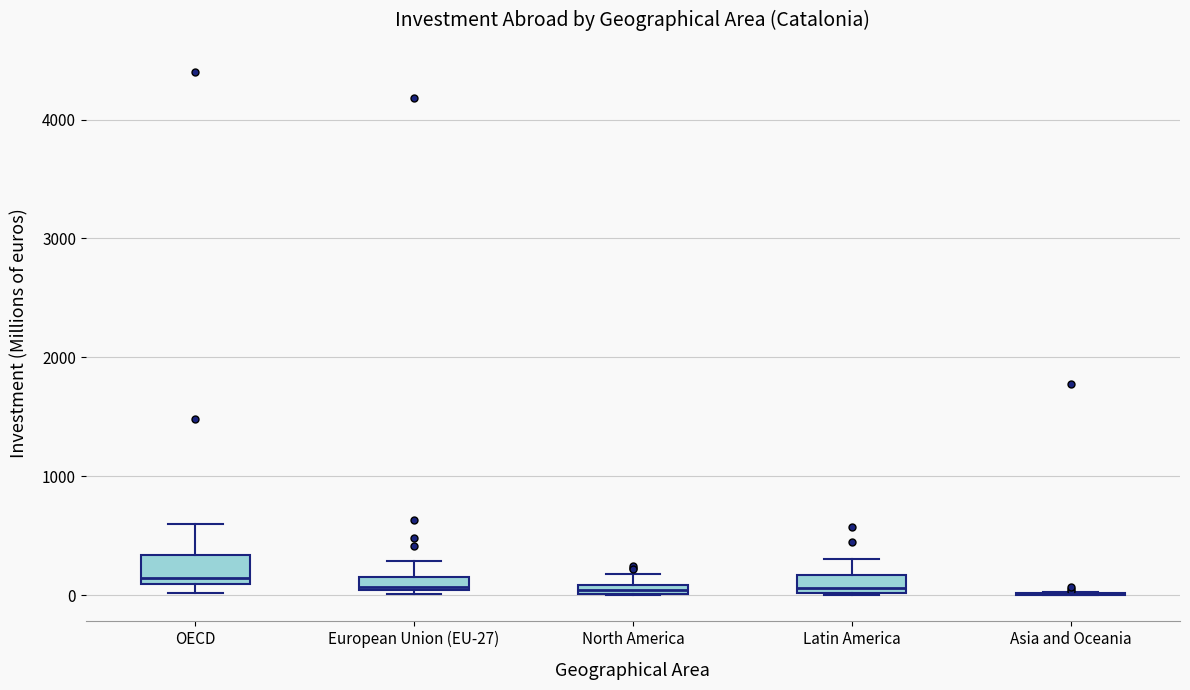

Where does the upper whisker of the box for European Union (EU-27) end on the y-axis? The values are not printed on the chart, so give them approximately, as read against the axis.

300